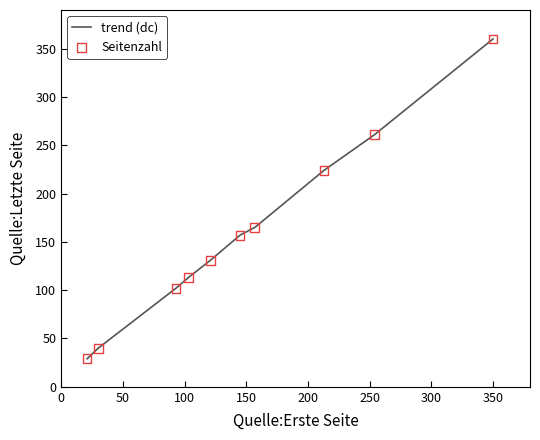

What is the difference between the maximum and minimum values?

331